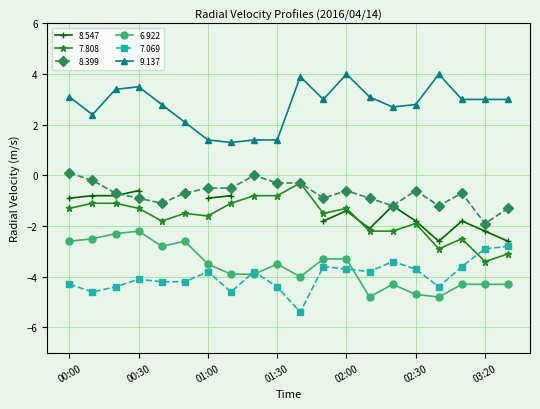

What is the label of the 7th point from the right?

02:10